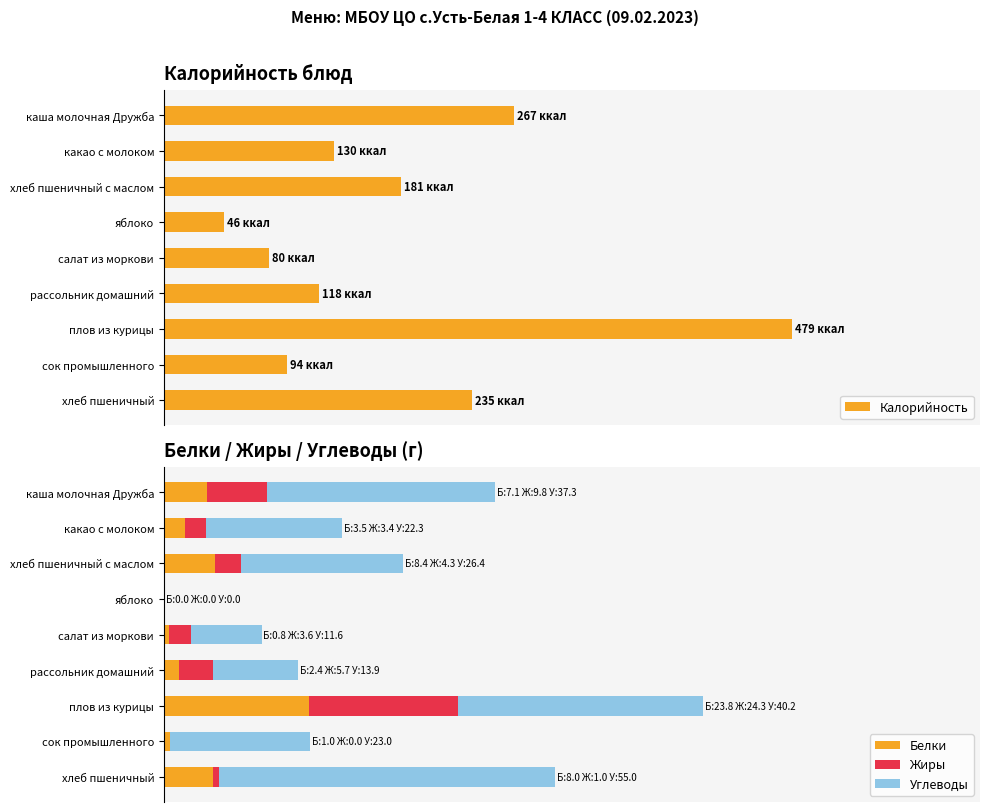

What is the average value of the Углеводы series?

25.5